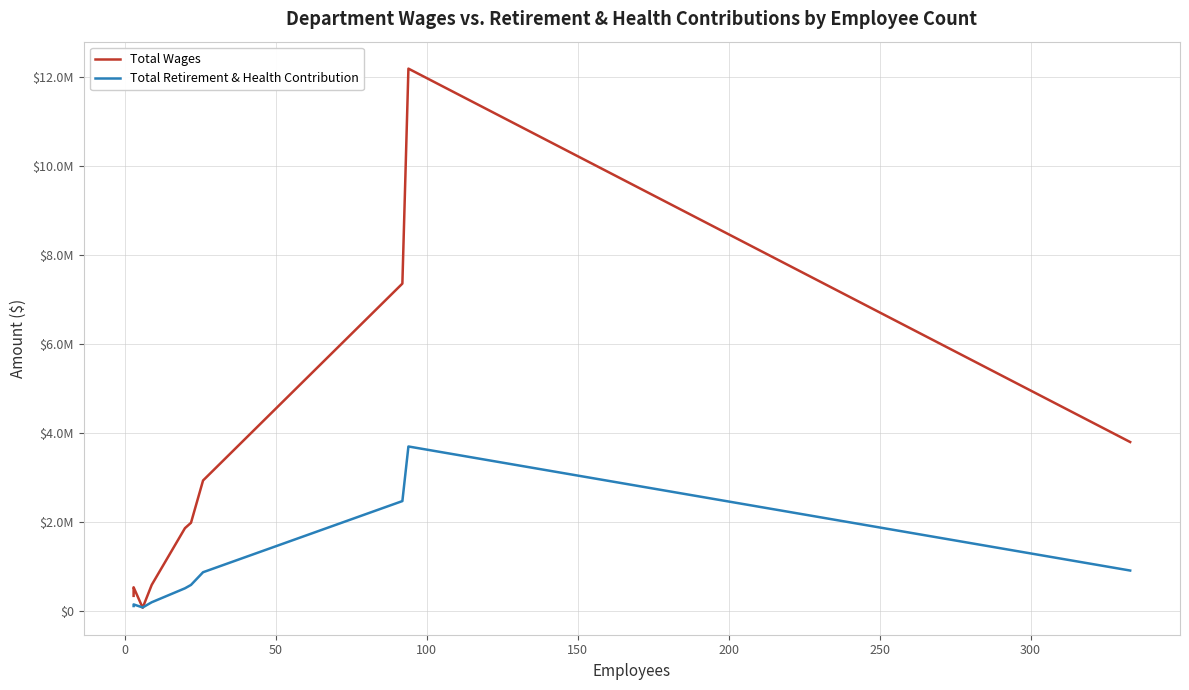

Reading left to right, what are all the values shown in this chart?

Total Wages: 349933	437620	541861	81990	596483	1869809	1990881	2941556	7364030	12193150	3805109
Total Retirement & Health Contribution: 121307	129380	156997	89218	205735	519075	594964	880294	2478492	3705180	918246